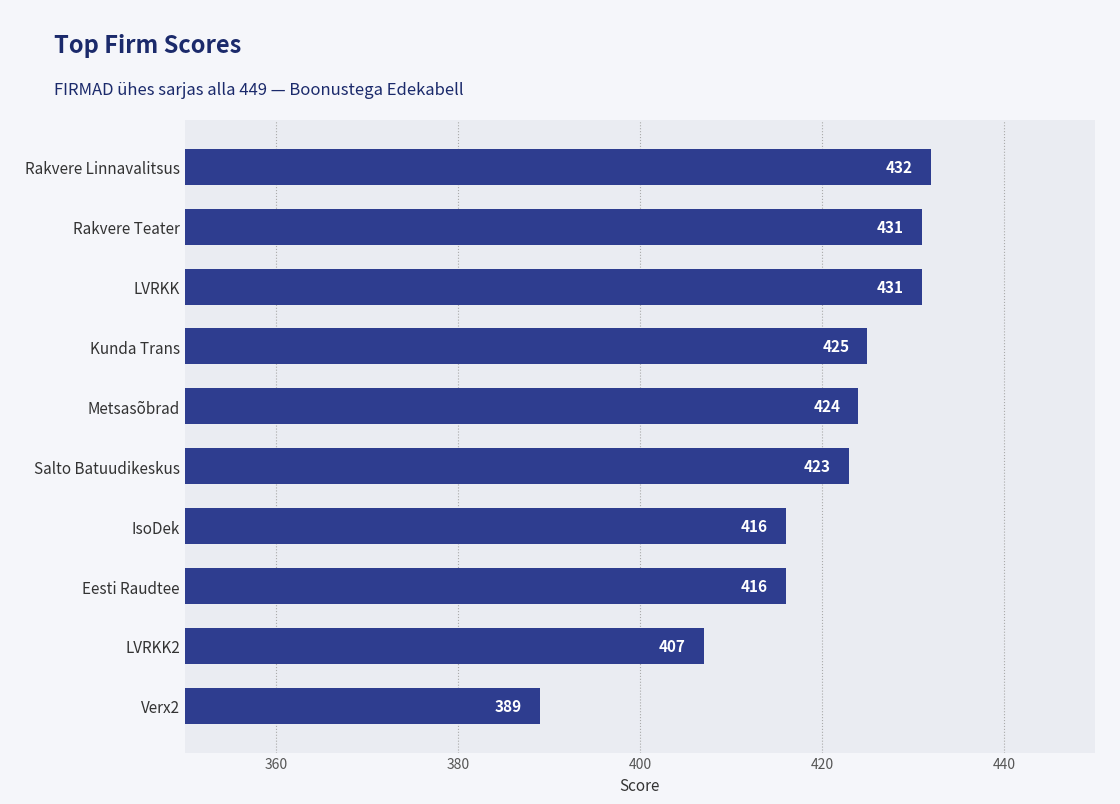

The chart shows a value of 425 at Kunda Trans. True or false?

True